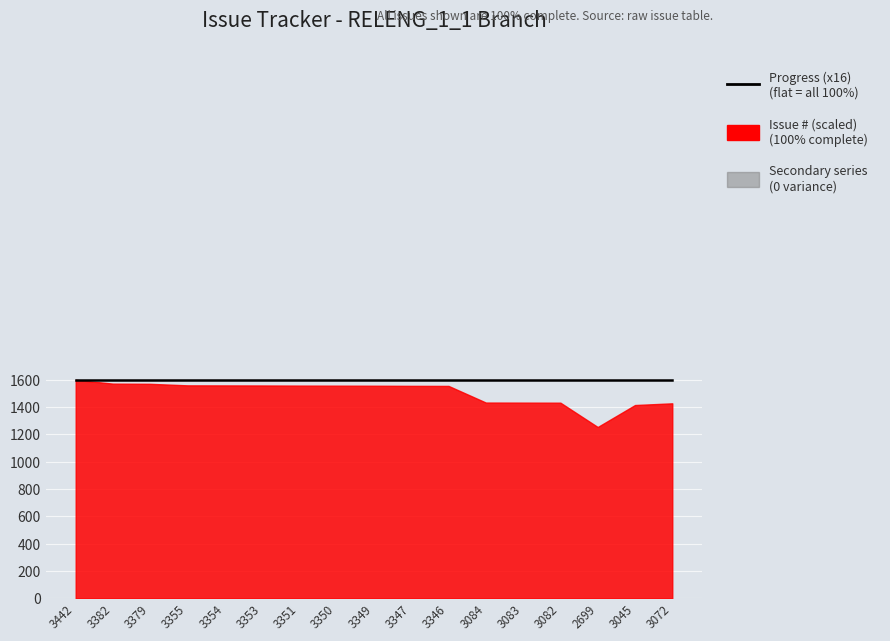

True or false: Issue # and Progress cross at least once.

False